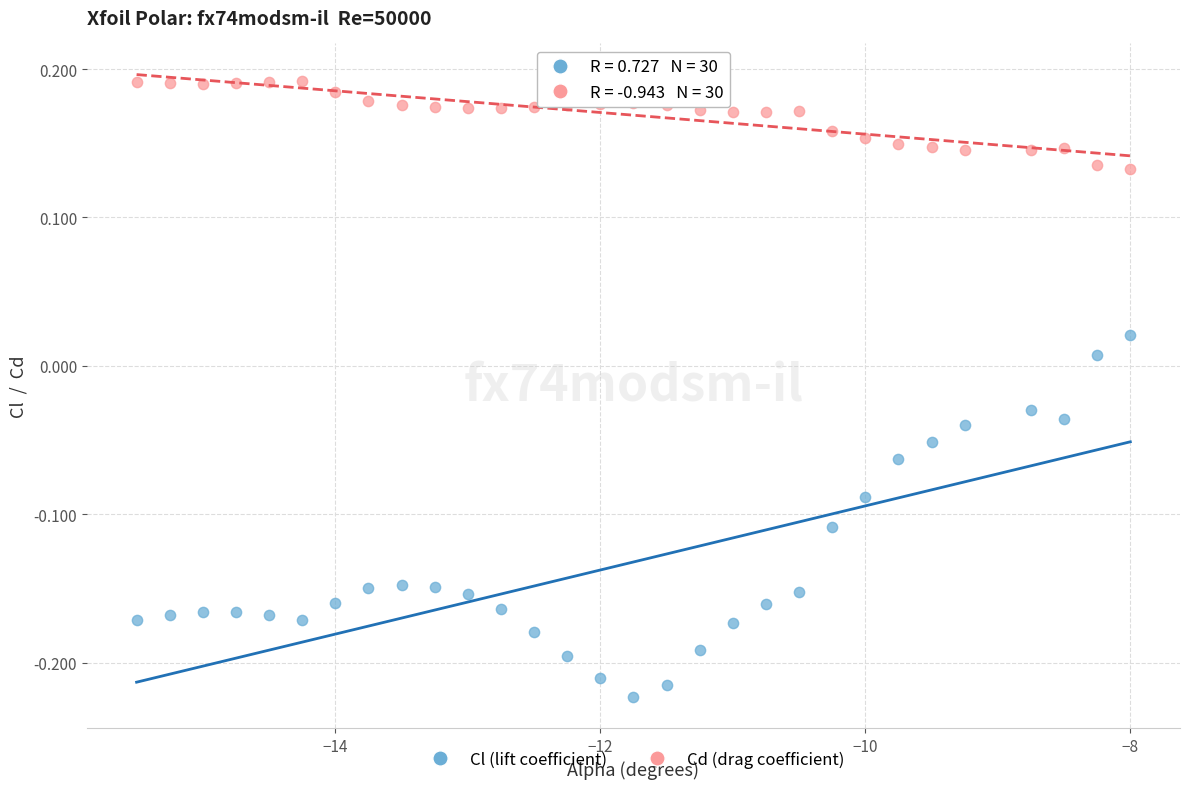

Across all data points, what is the range of Y values (max minus min)?

0.4